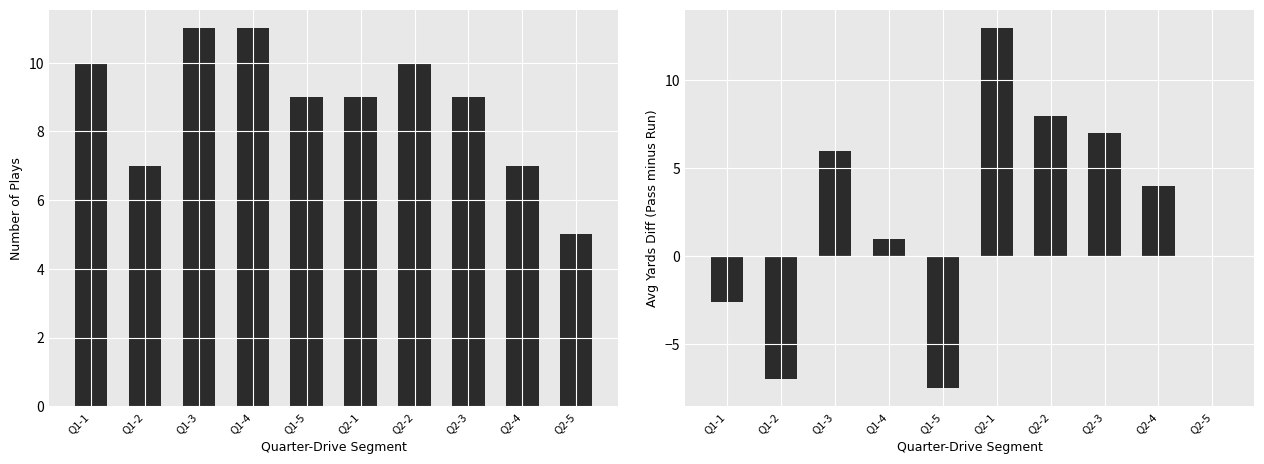

How many data points in Total Plays are above 9?

4